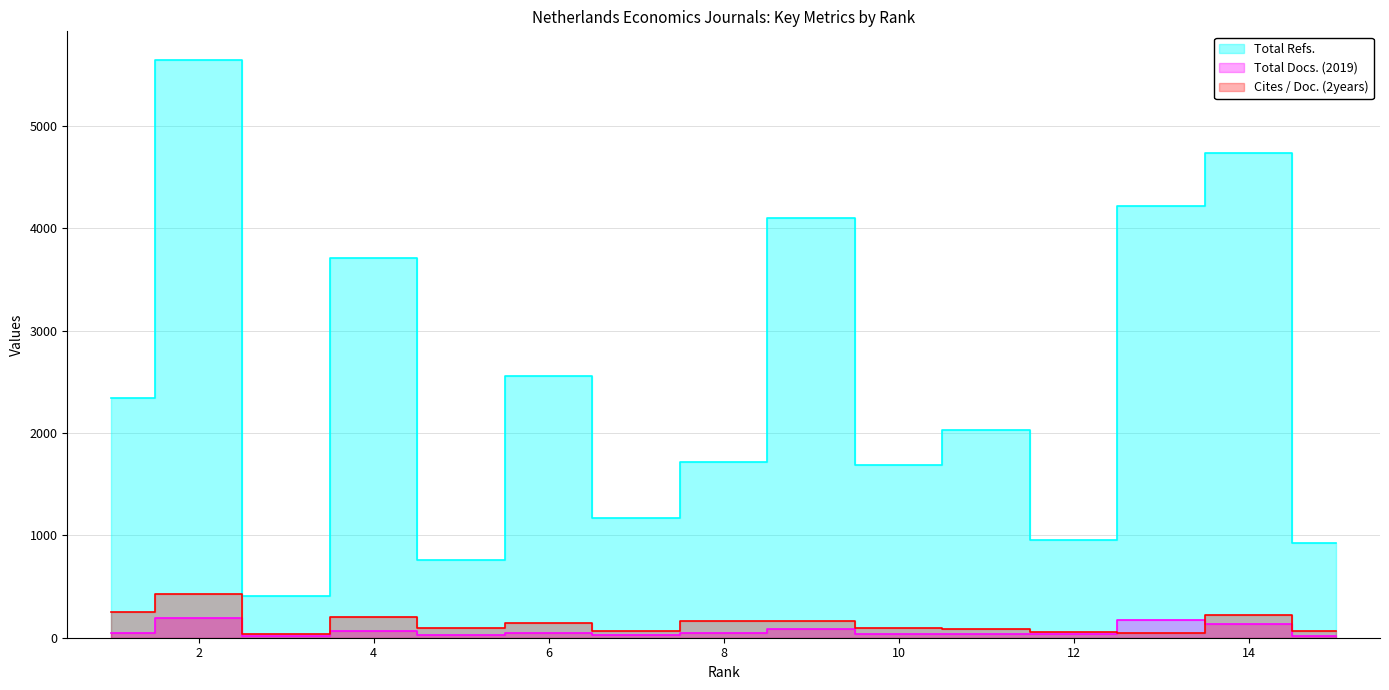

True or false: Cites / Doc. (2years) and Total Refs. cross at least once.

False